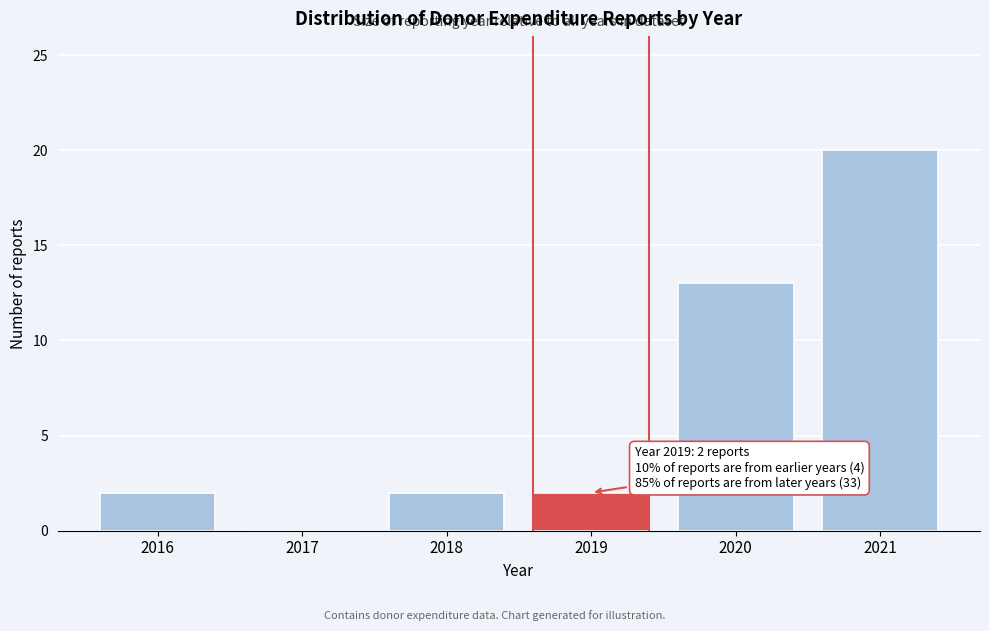

Over which range of the x-axis is the bar tallest?

2020.5 to 2021.5